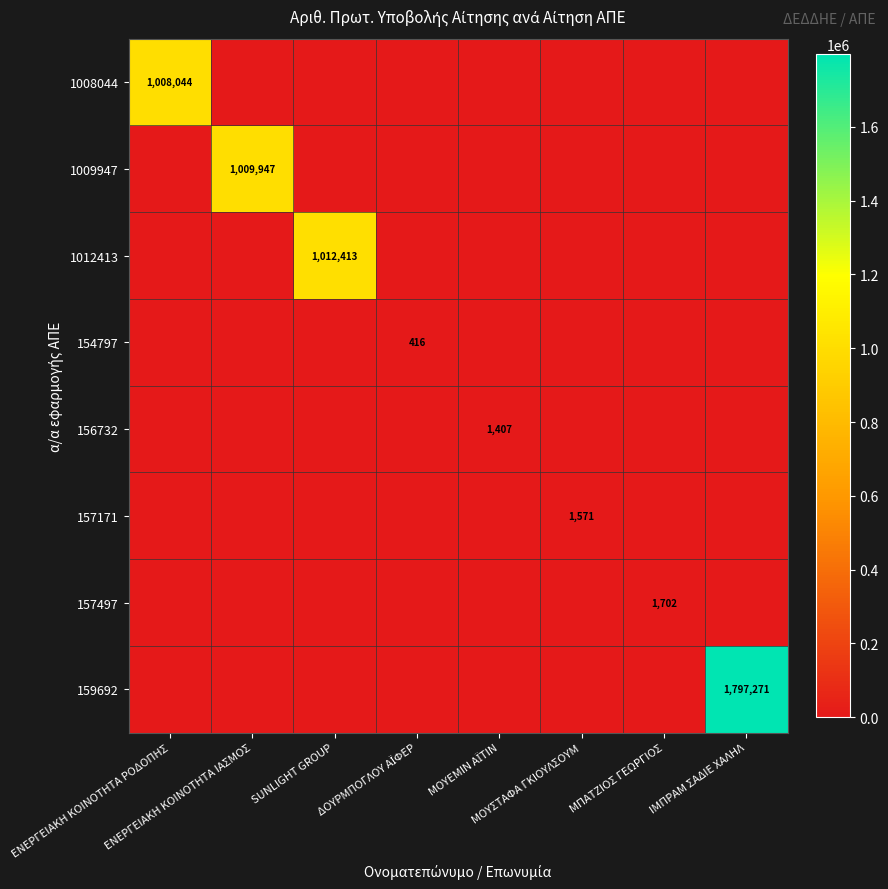

Which series changed the most between ΜΟΥΣΤΑΦΑ ΓΚΙΟΥΛΣΟΥΜ and ΙΜΠΡΑΜ ΣΑΔΙΕ ΧΑΛΗΛ?

159692